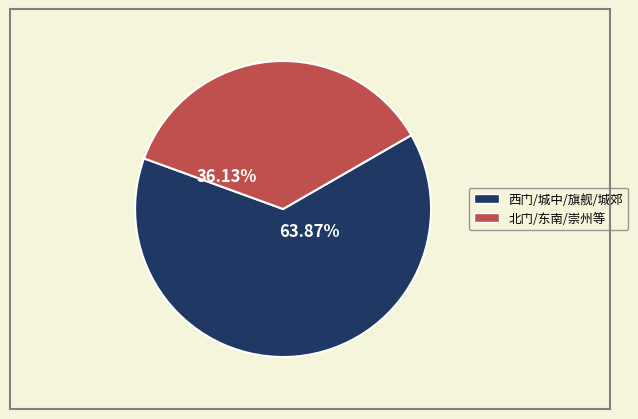

Does any single category account for the majority?

Yes